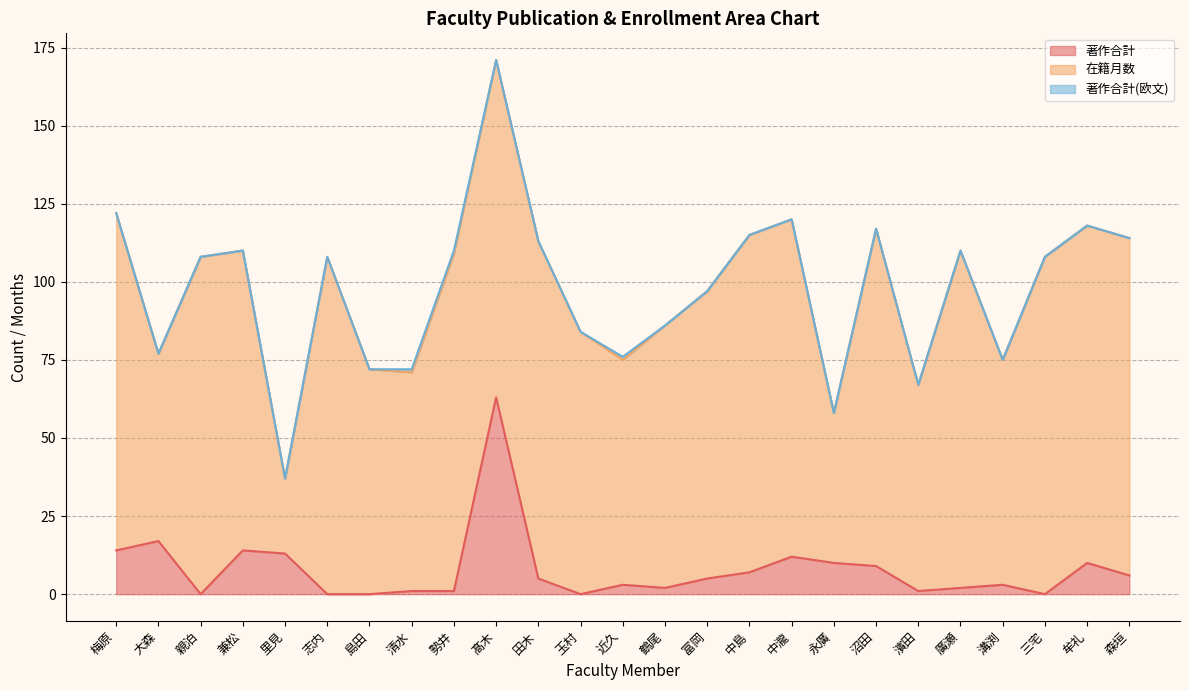

How many values in 著作合計 are above zero?

20